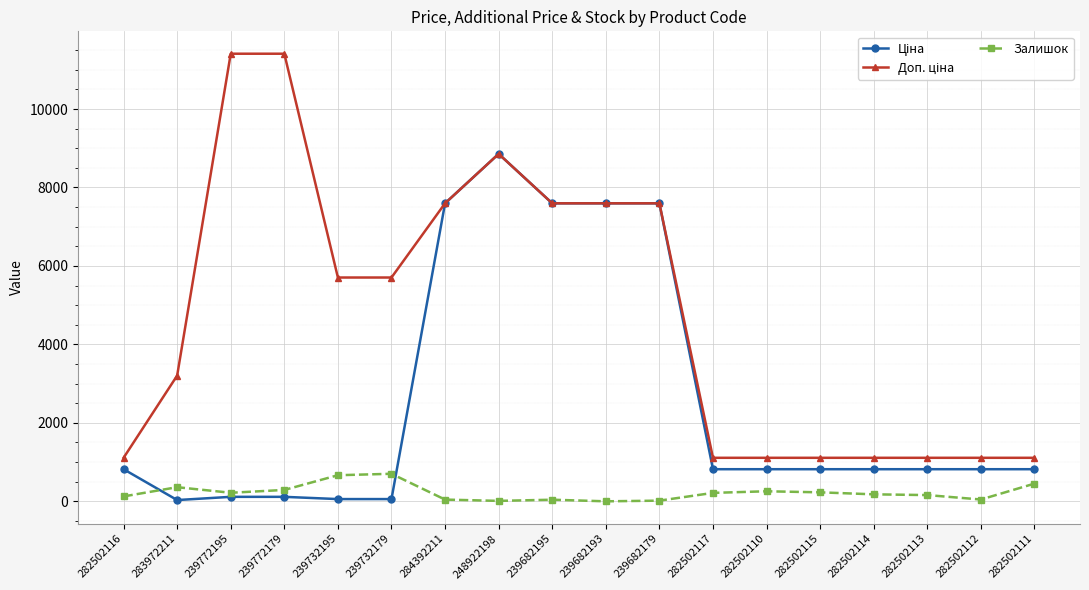

The Залишок series shows 665.0 at 239732195. True or false?

True